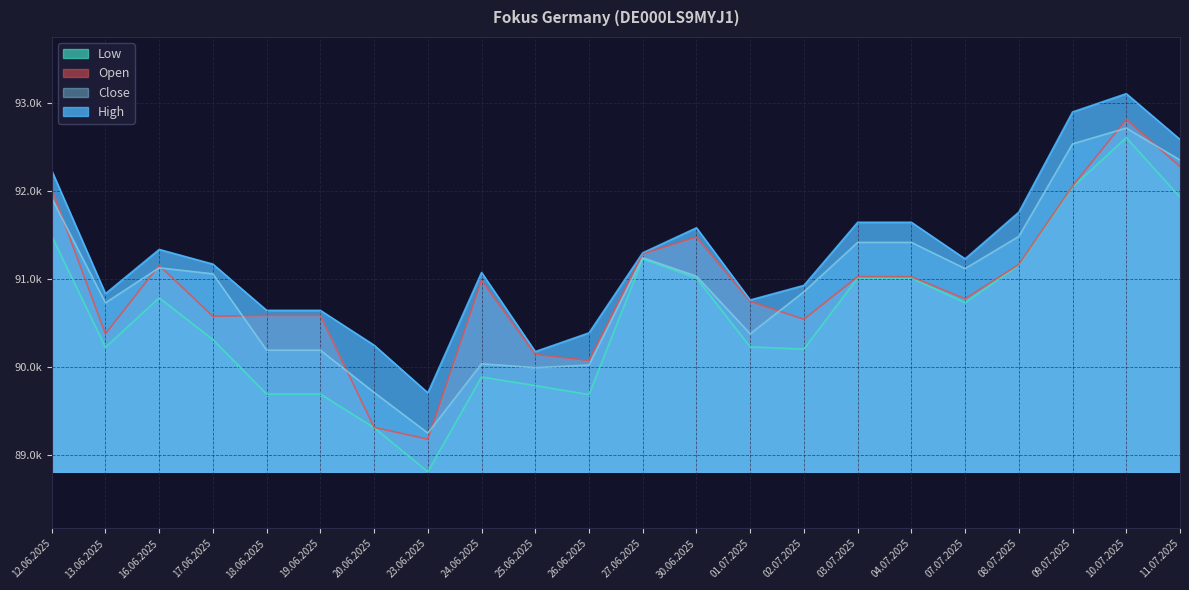

How many data points does each series have?

22